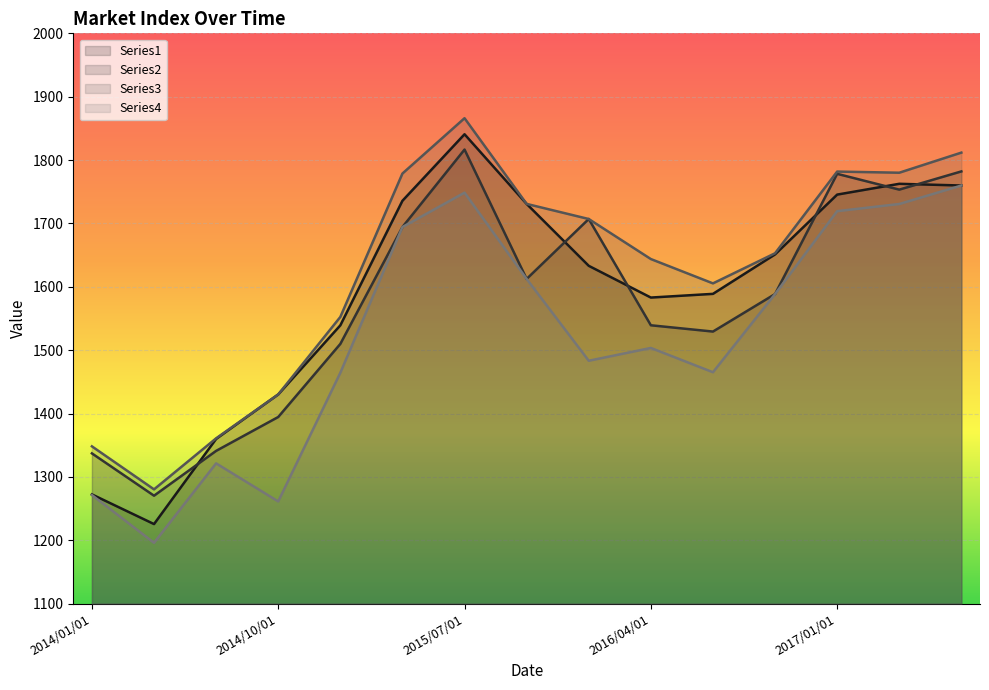

Does the chart display data point markers on the line(s)?

No